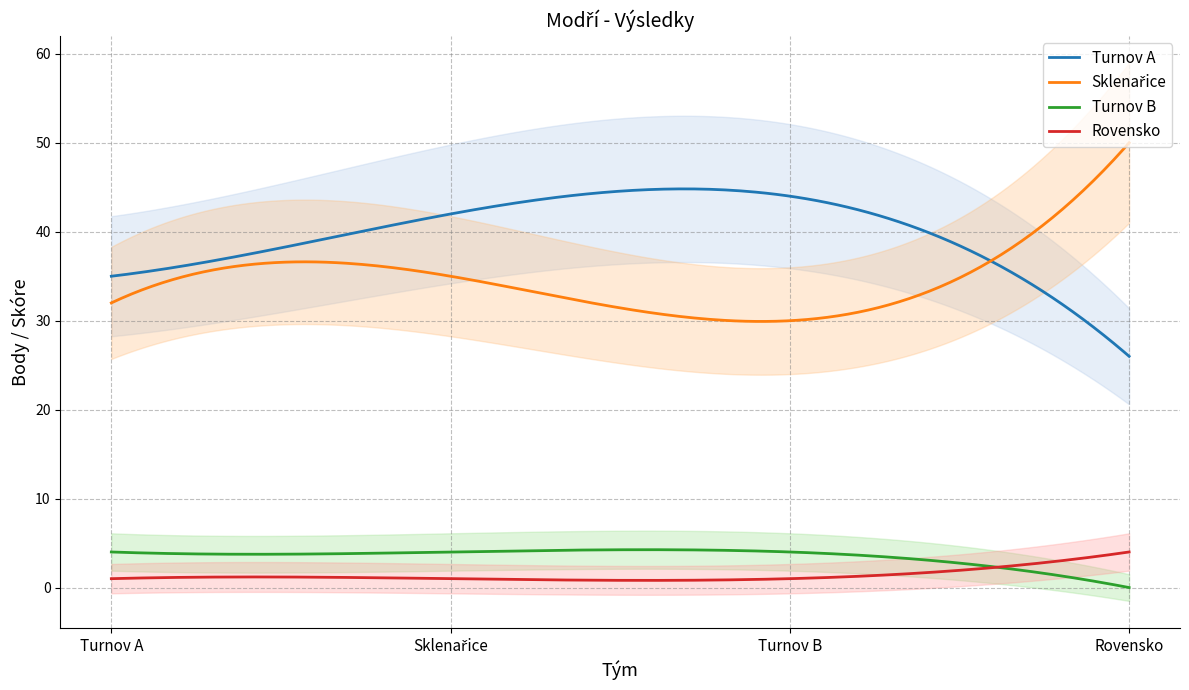

What position from the right is Turnov B?

2